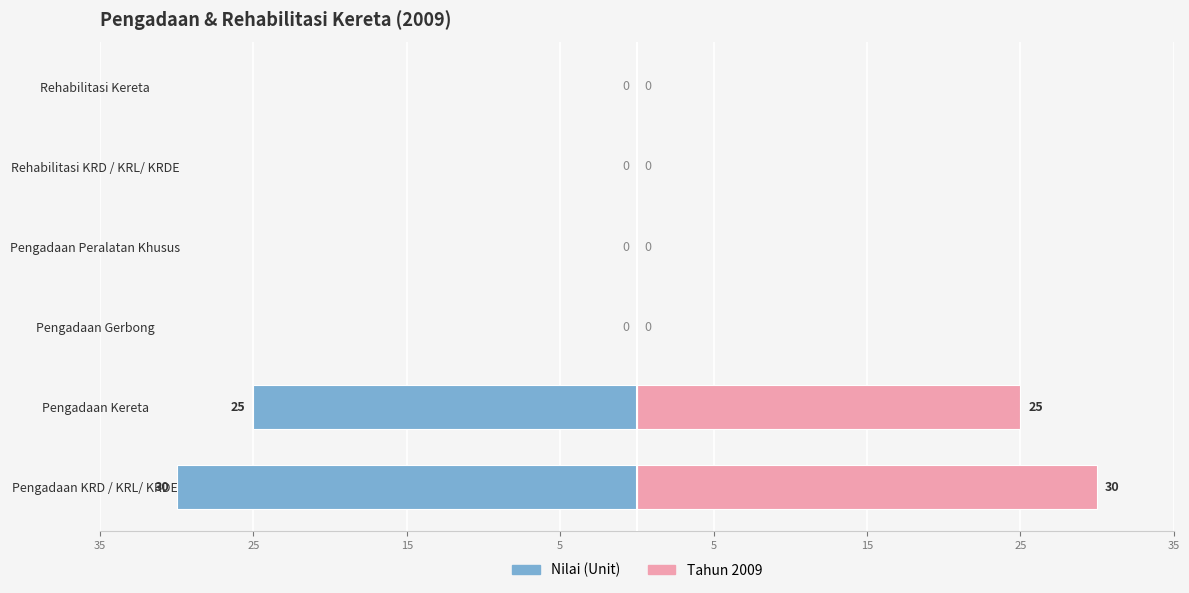

Are the bars grouped side by side (vs. stacked)?

Yes